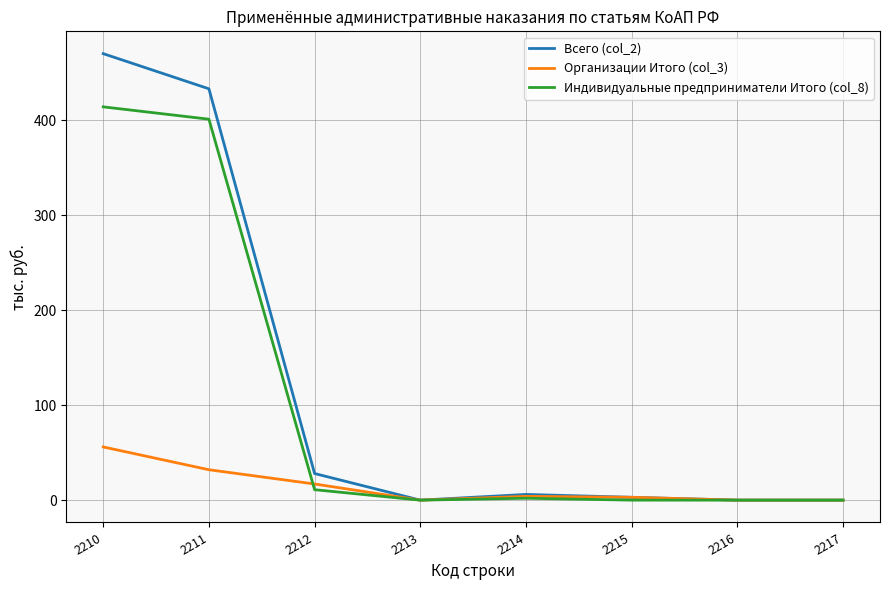

Which series has the largest range (max minus min)?

Всего (col_2)